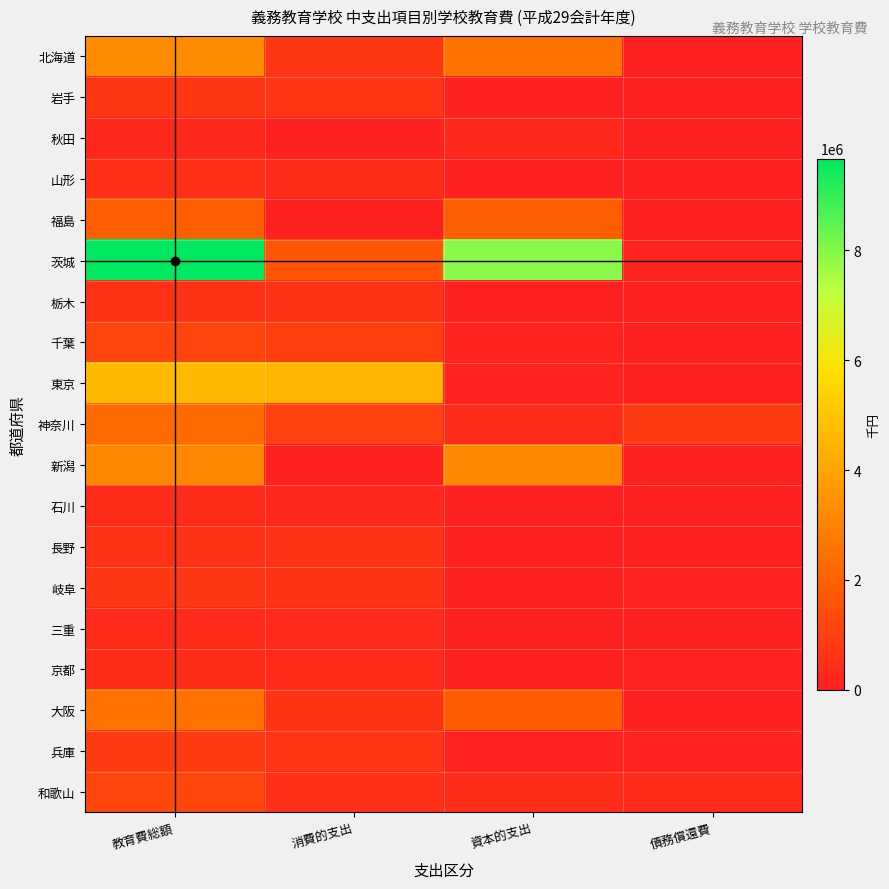

What is the total value across all series at 債務償還費?

1905412